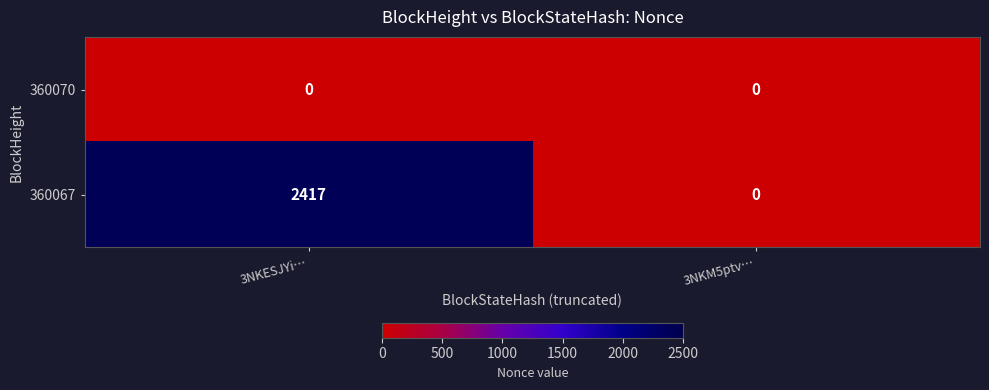

What is the greatest value displayed?

2417